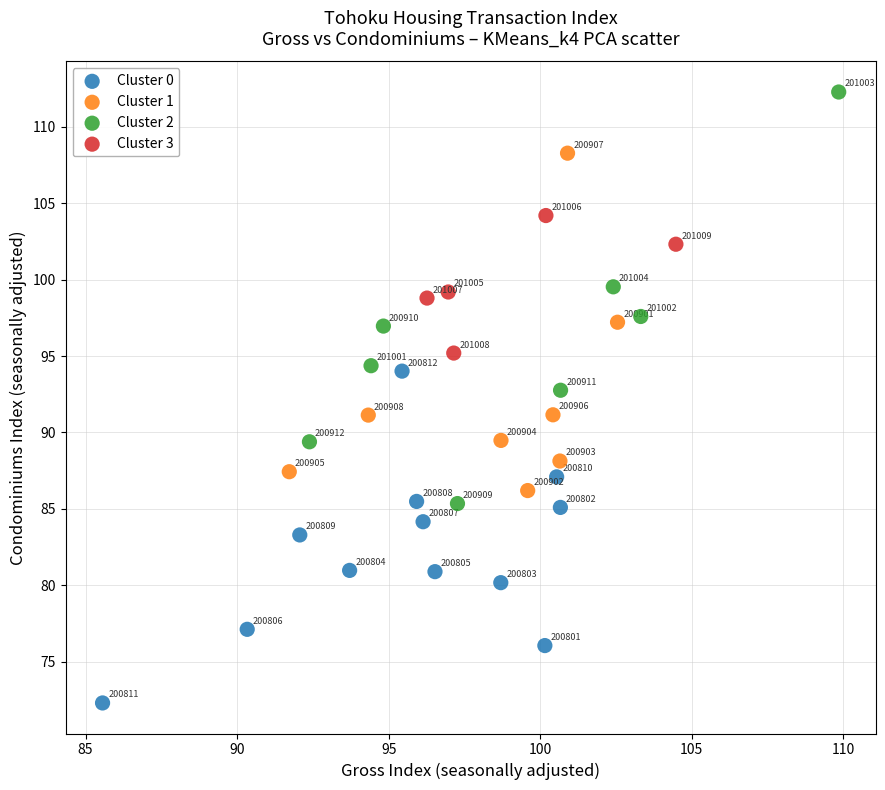

Which series has the largest Y range (max minus min)?

Cluster 2